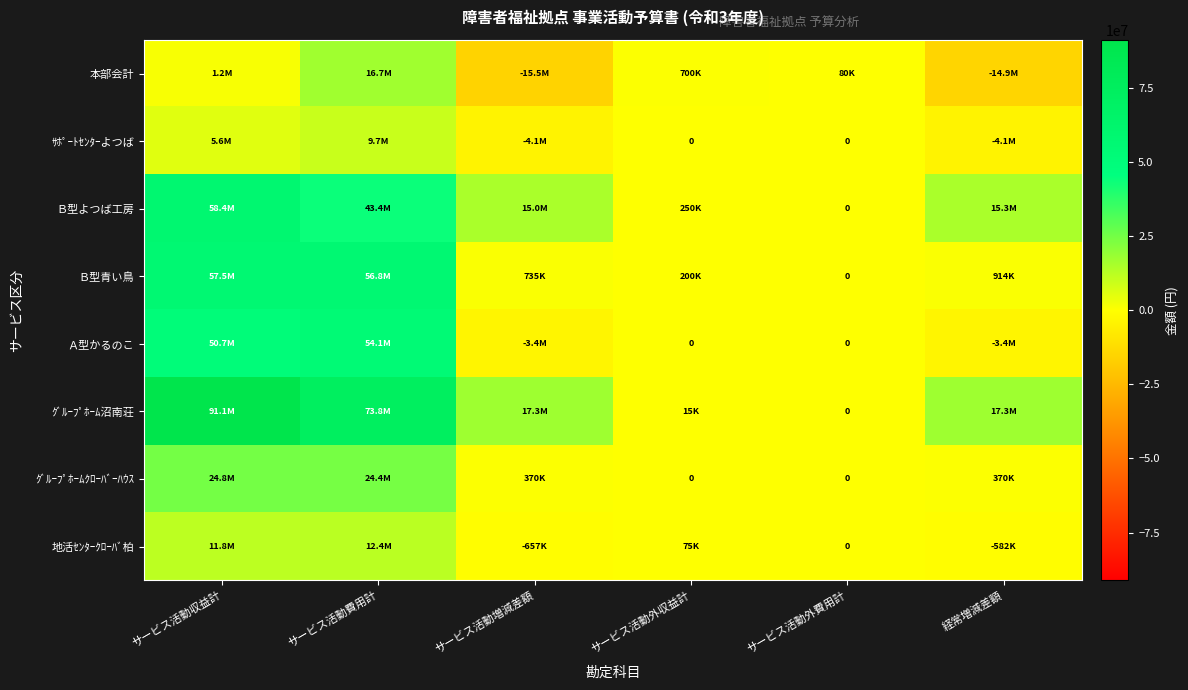

At サービス活動外収益計, list the series in order from largest to smallest.

本部会計, Ｂ型よつば工房, Ｂ型青い鳥, 地活ｾﾝﾀｰｸﾛｰﾊﾞ柏, ｸﾞﾙｰﾌﾟﾎｰﾑ沼南荘, ｻﾎﾟｰﾄｾﾝﾀｰよつば, Ａ型かるのこ, ｸﾞﾙｰﾌﾟﾎｰﾑｸﾛｰﾊﾞｰﾊｳｽ